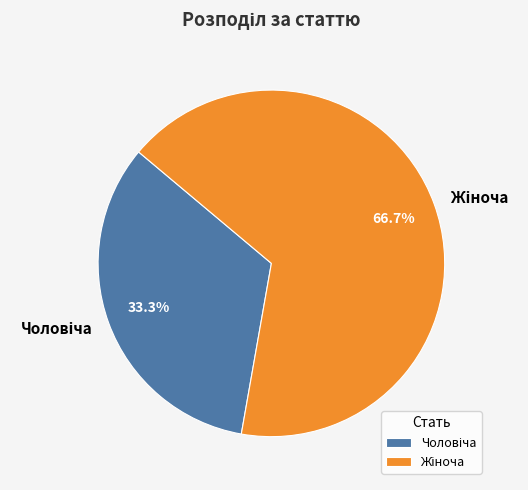

Is there any slice that represents more than half of the pie?

Yes